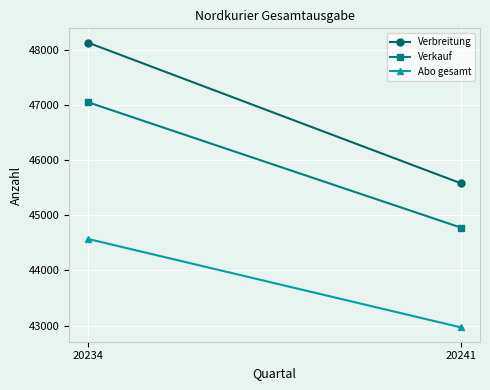

True or false: Abo gesamt has a value of 44571 at 20234.

True